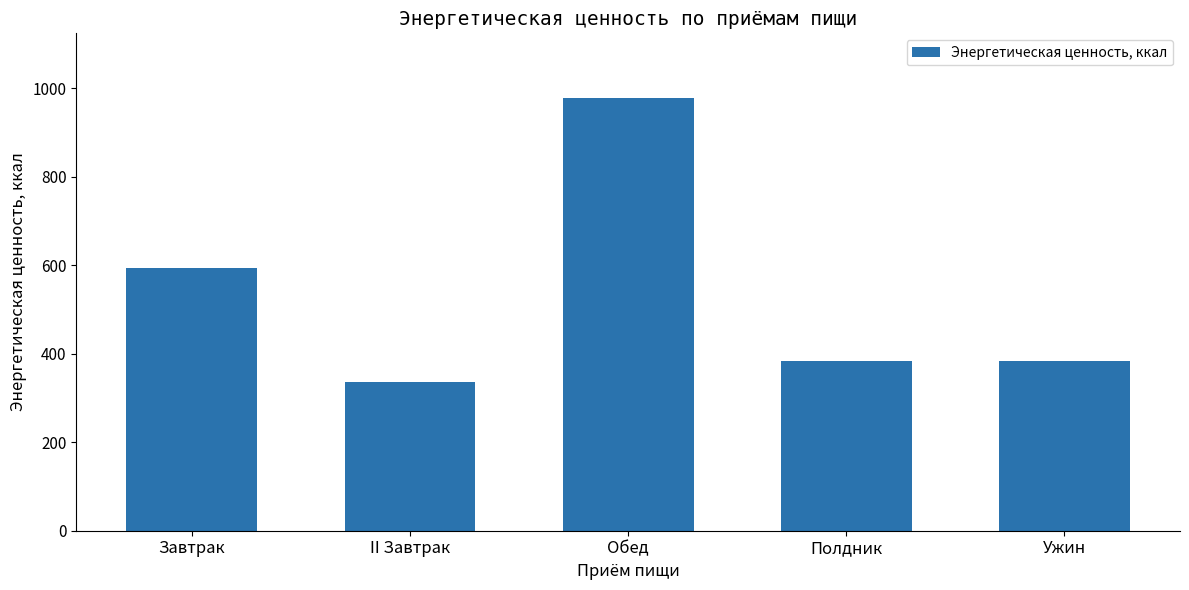

What is the smallest value displayed?

337